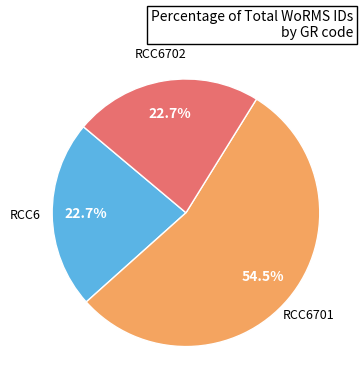

To the nearest percent, what is the average slice percentage?

33%